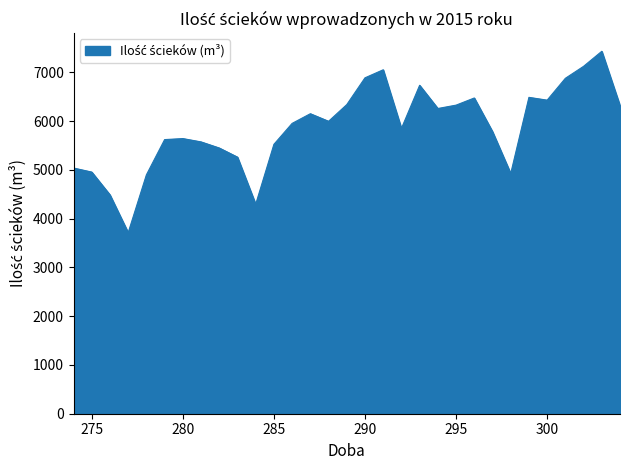

What is the difference between the maximum and minimum values?

3718.8